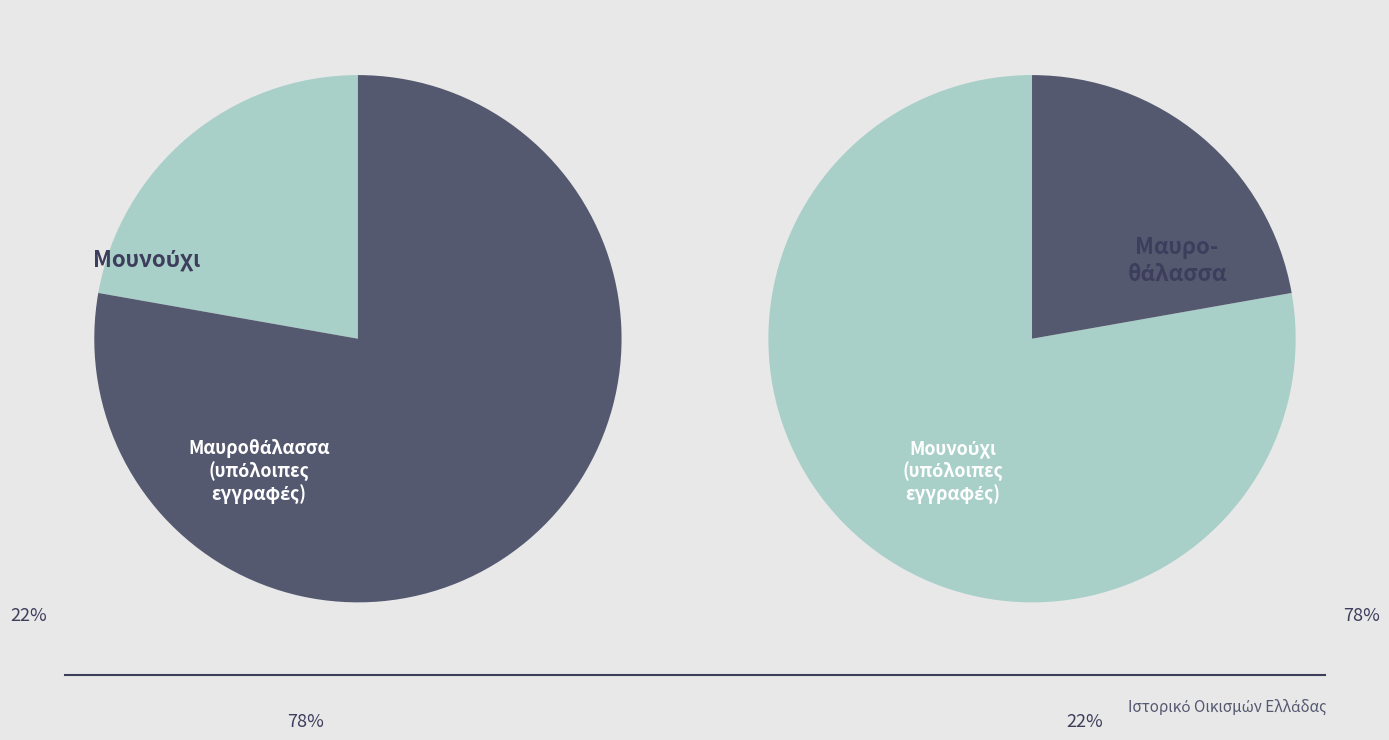

Between Μαυροθάλασσα and Μουνούχι, which is larger?

Μαυροθάλασσα